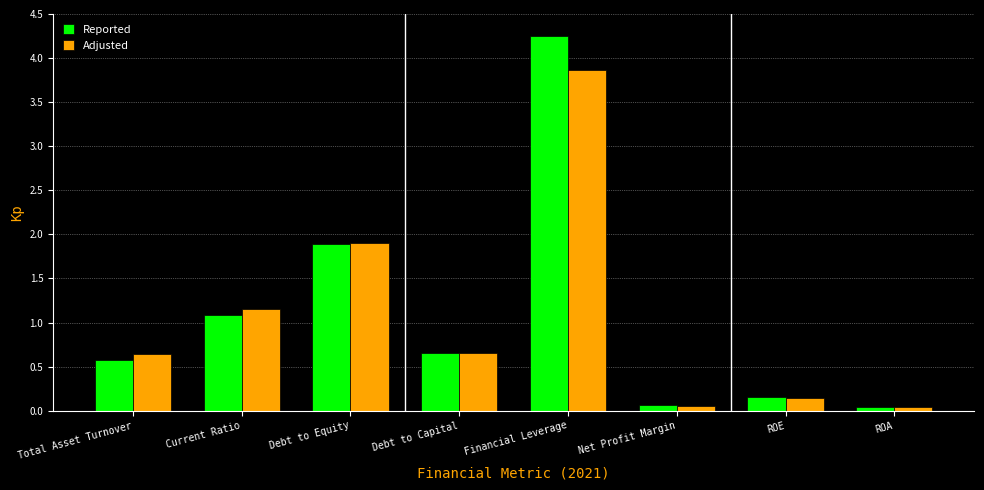

At which category is the sum across all series the highest?

Financial Leverage